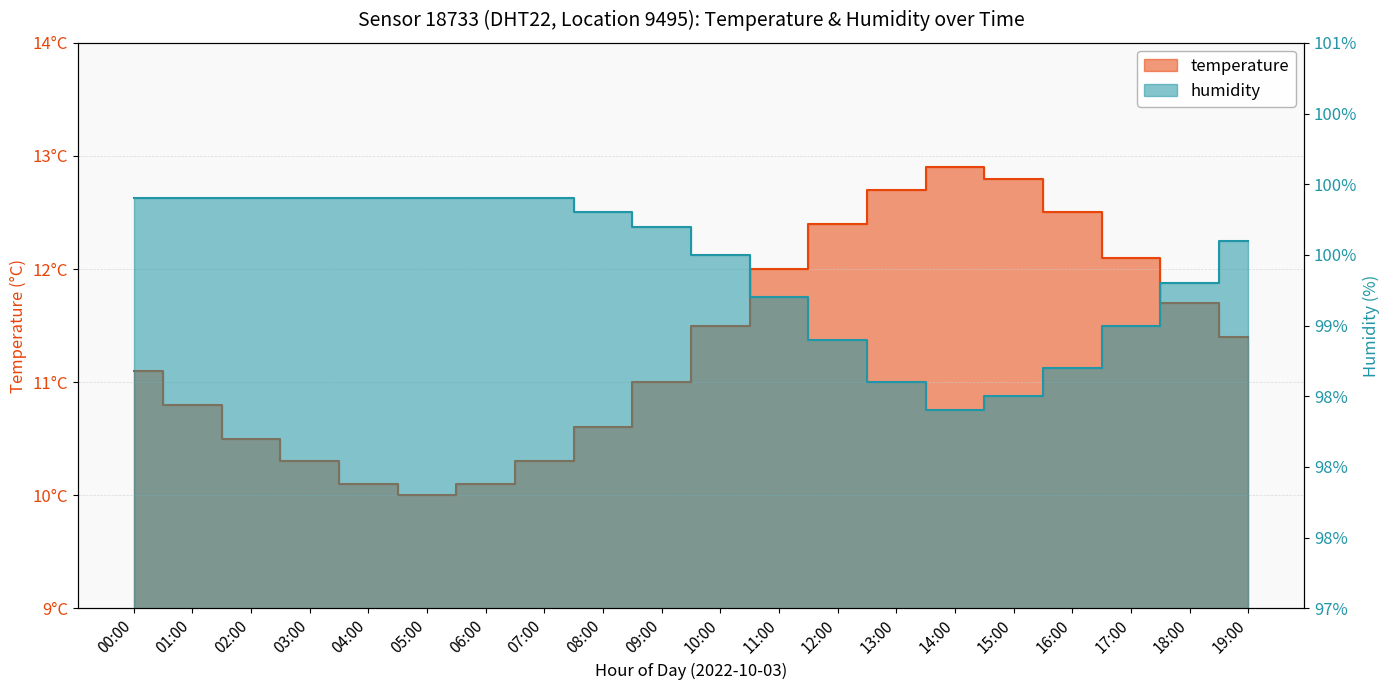

Which series has the largest range (max minus min)?

temperature